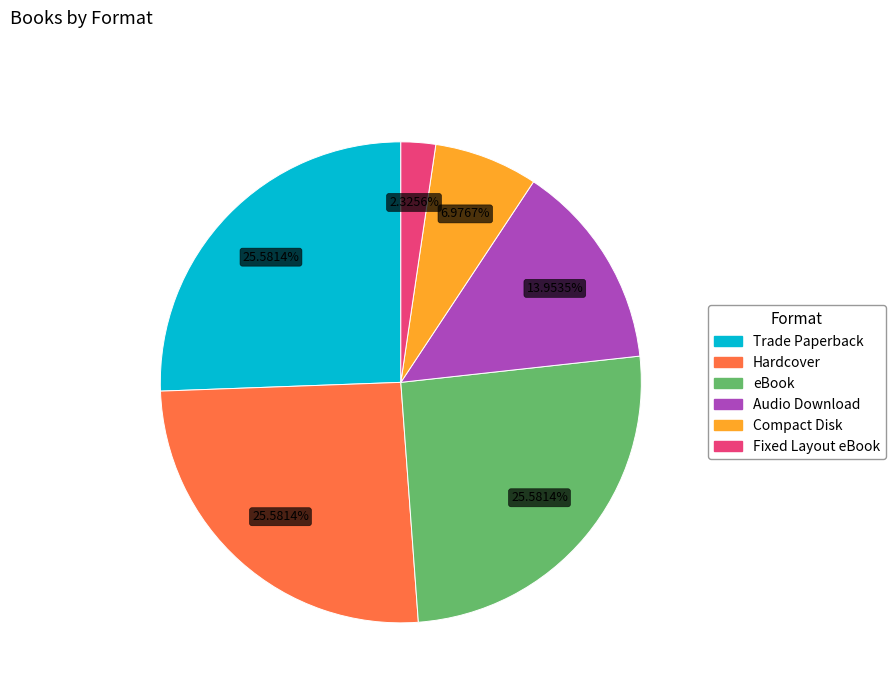

What is the ratio of the value at Compact Disk to the value at eBook?

0.3